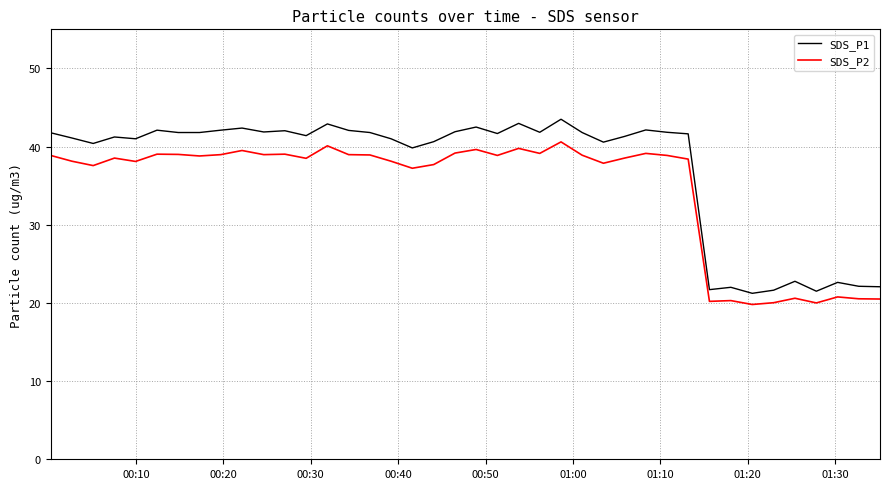

Which series has the widest spread of values?

SDS_P1